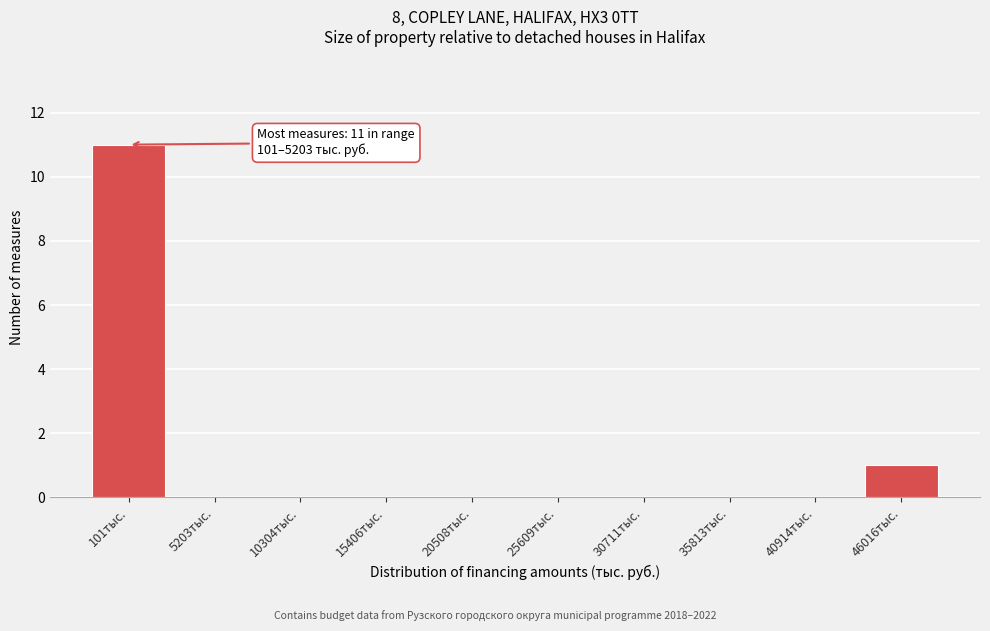

Reading left to right, transcribe all the data shown in this chart.

101тыс.=11	5203тыс.=0	10304тыс.=0	15406тыс.=0	20508тыс.=0	25609тыс.=0	30711тыс.=0	35813тыс.=0	40914тыс.=0	46016тыс.=1